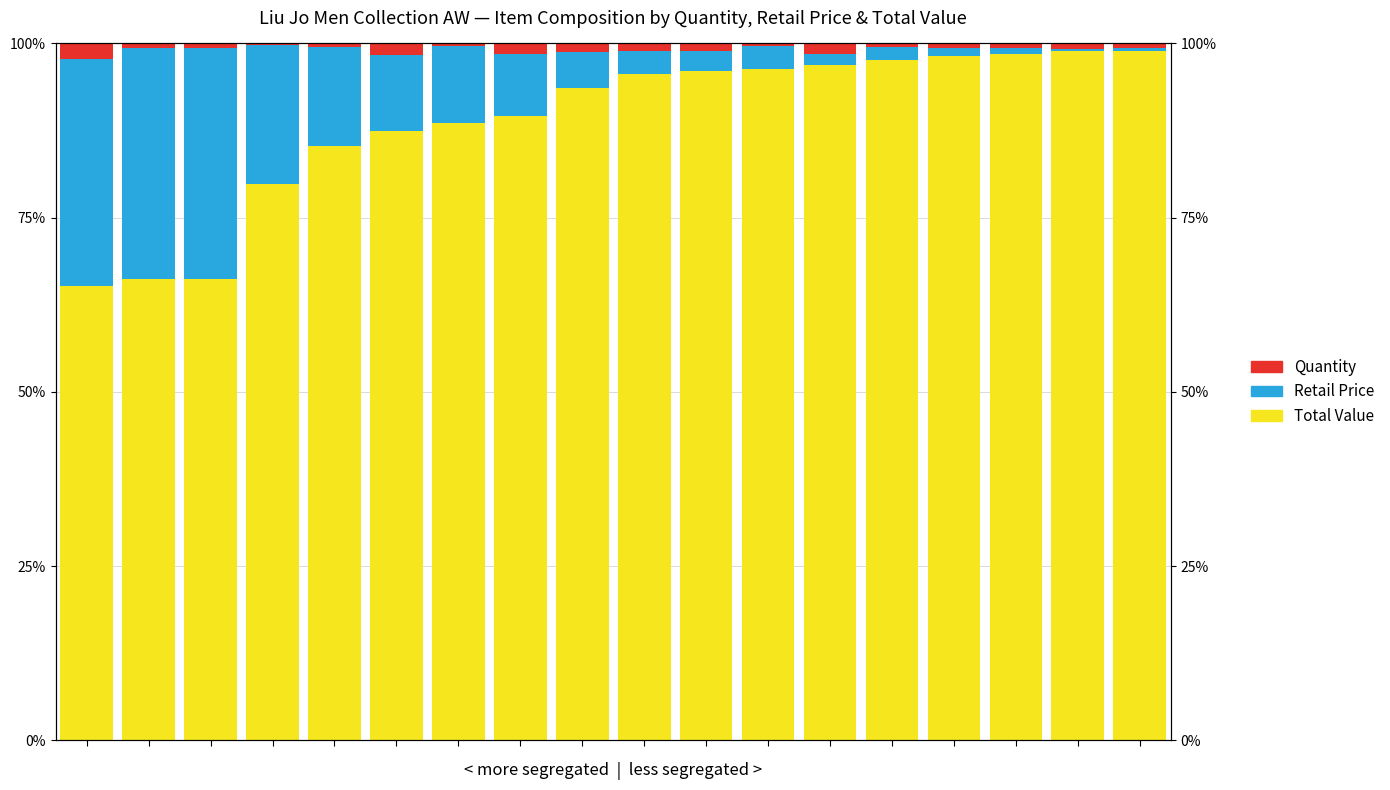

The Retail Price series shows 0.4 at 16. True or false?

True